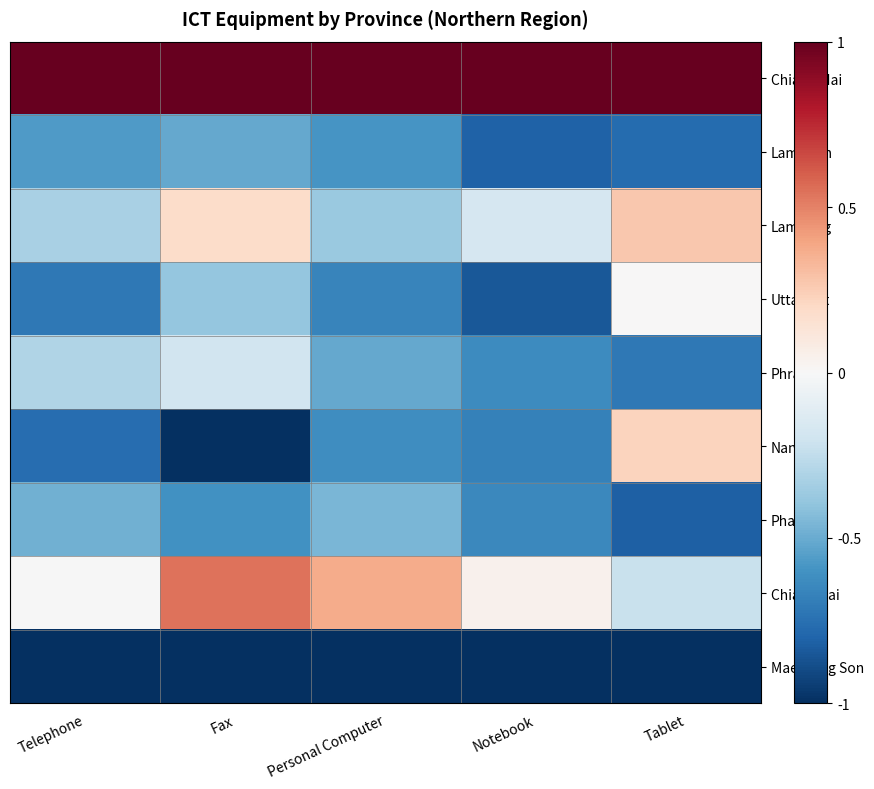

Which label corresponds to the largest value in the chart?

Telephone